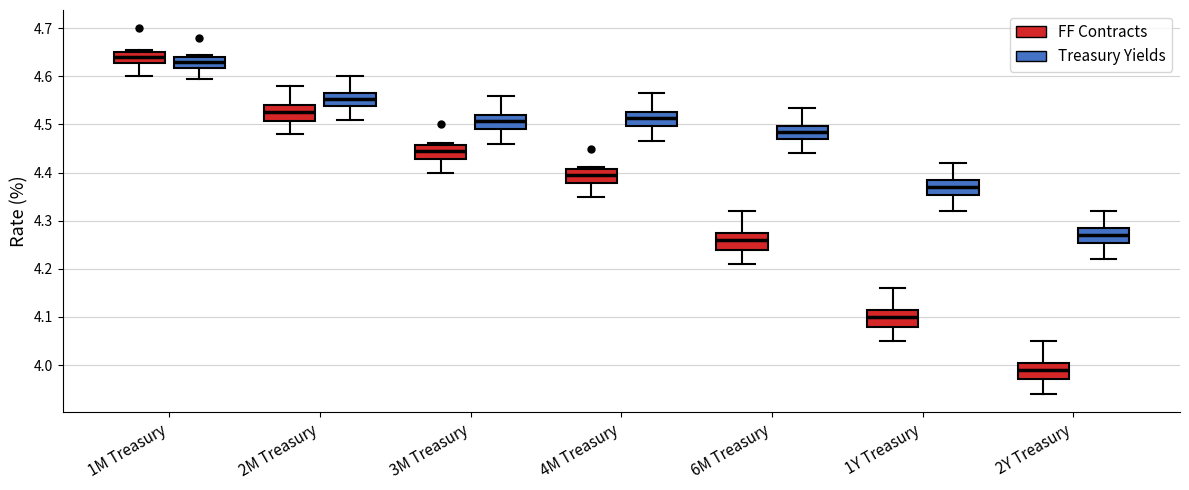

Which box has the lowest median line?

2Y Treasury (FF Contracts)